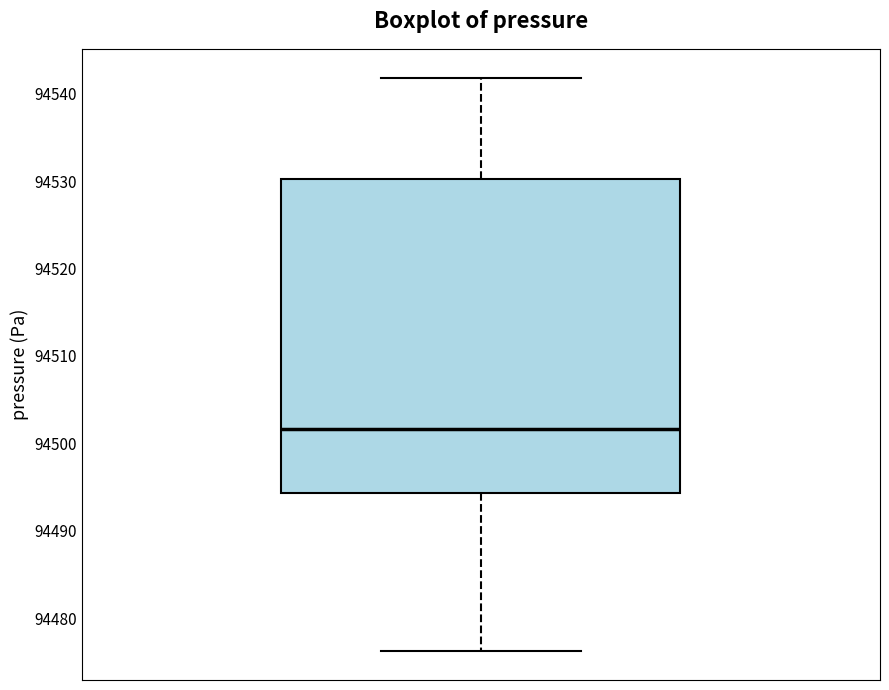

Where does the lower whisker of the box end on the y-axis? The values are not printed on the chart, so give them approximately, as read against the axis.

94476